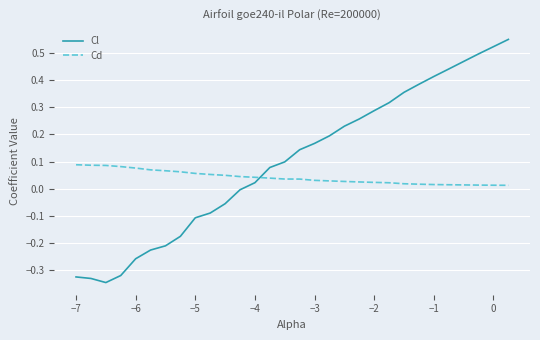

Which series has the largest total across all categories?

Cl